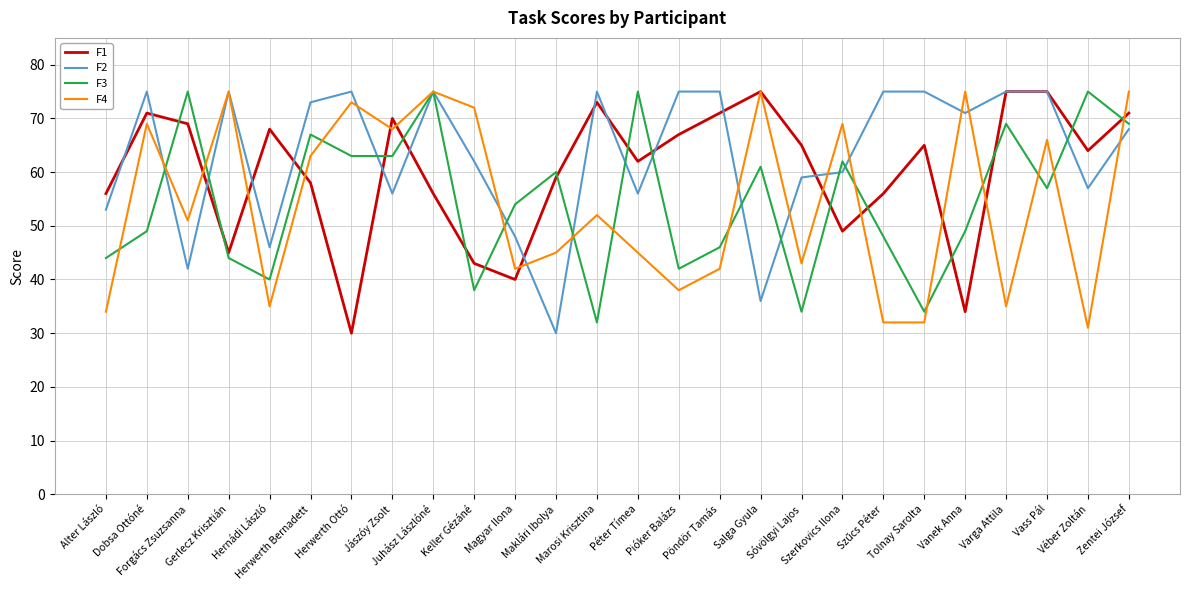

Is it true that F2 equals 101 at Vanek Anna?

False